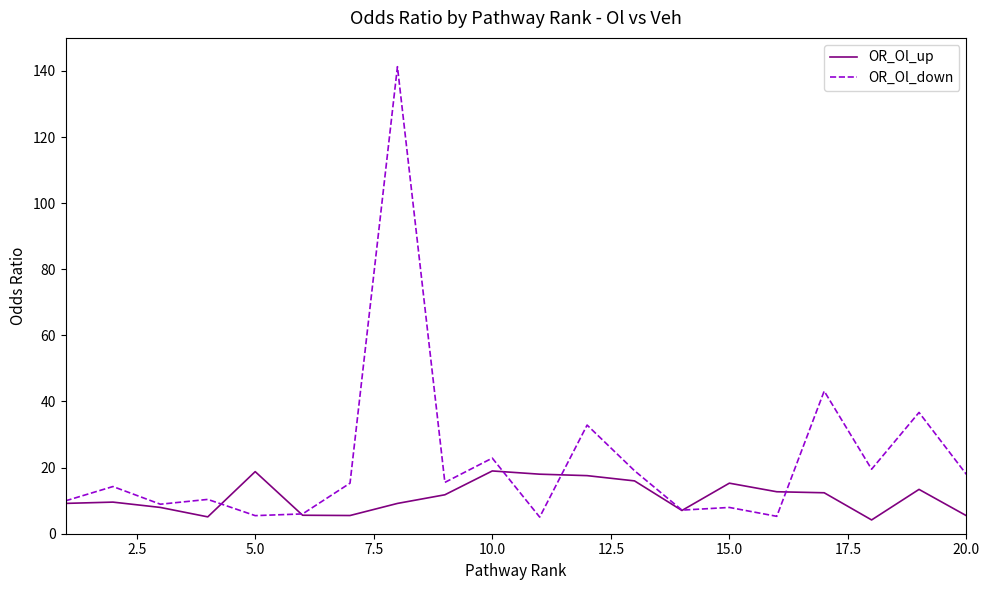

What is the lowest value of the OR_Ol_down series?

5.0